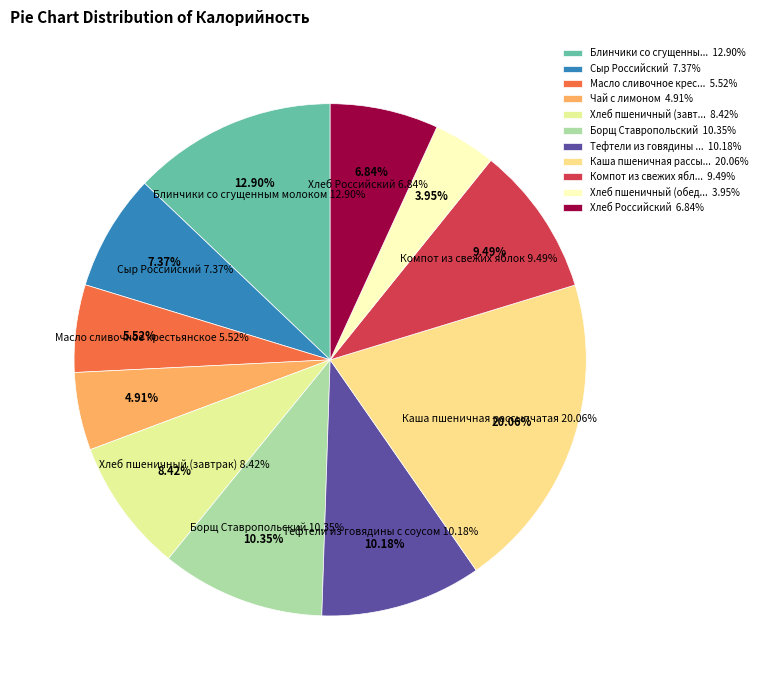

Is the sum of Борщ Ставропольский and Хлеб пшеничный (обед) greater than half?

No